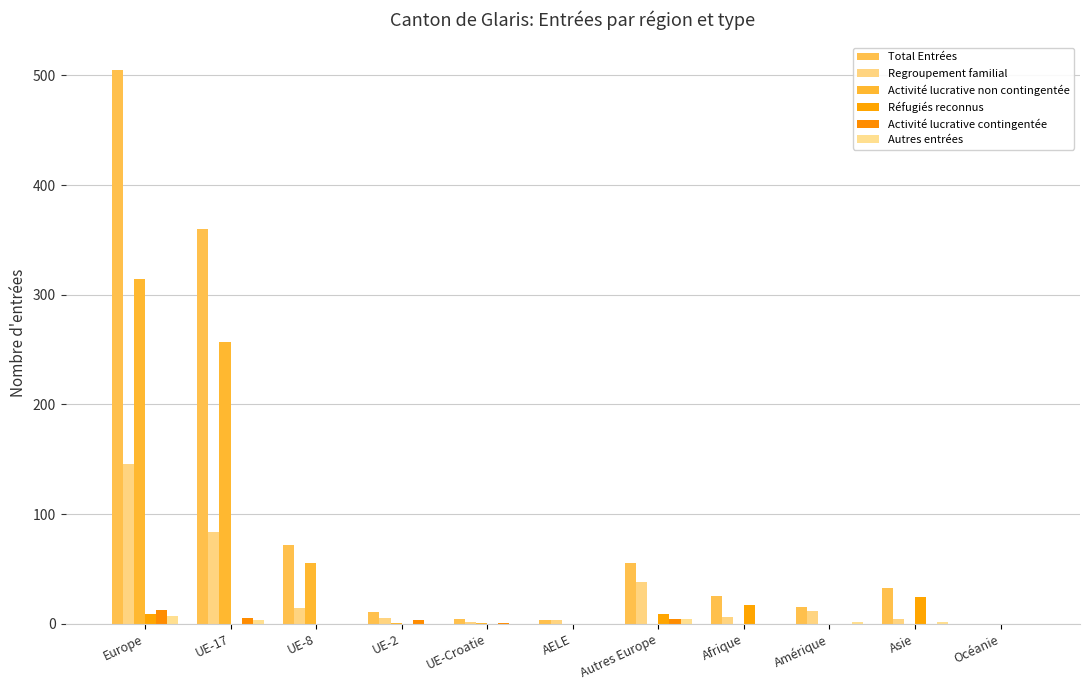

How many data points does each series have?

11